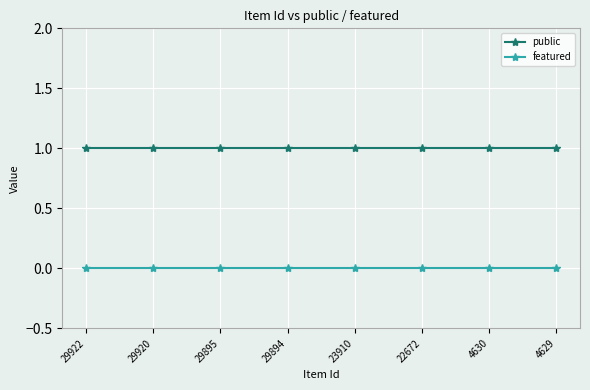

True or false: public and featured intersect in this chart.

False